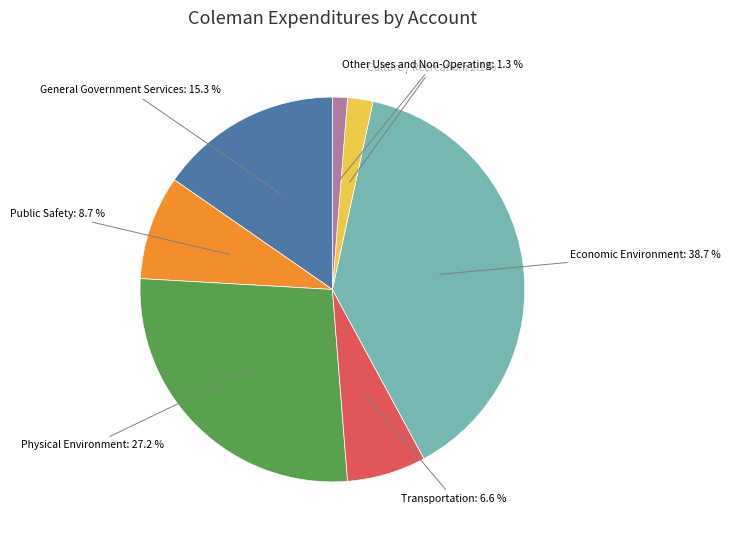

Which has a higher value, Public Safety or Culture / Recreation?

Public Safety